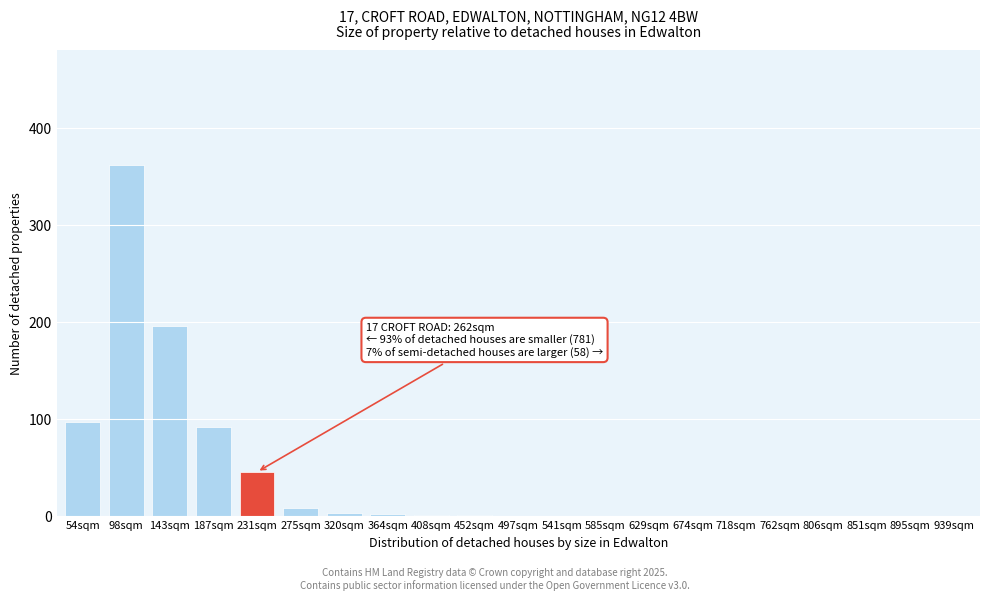

What is the sum of all values?

805